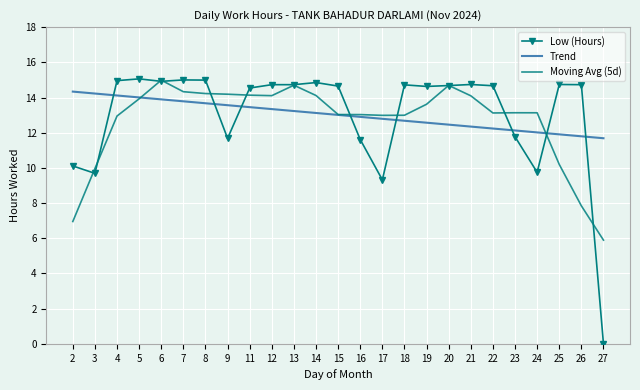

What is the maximum value for Low (Hours)?

15.1